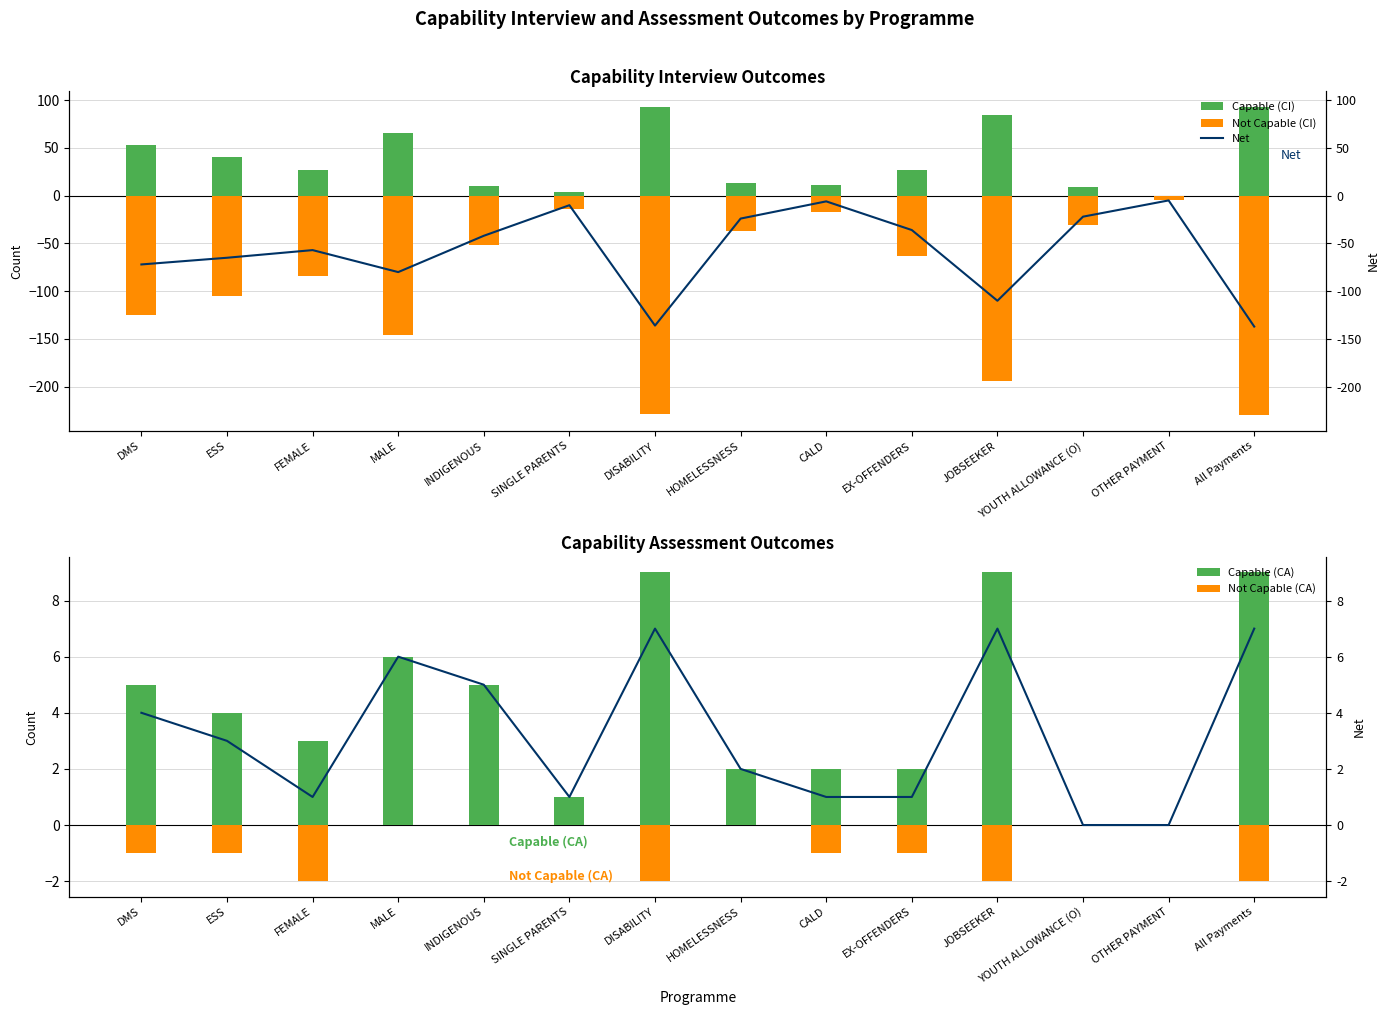

Is it true that Not Capable (CA) equals -1 at ESS?

True